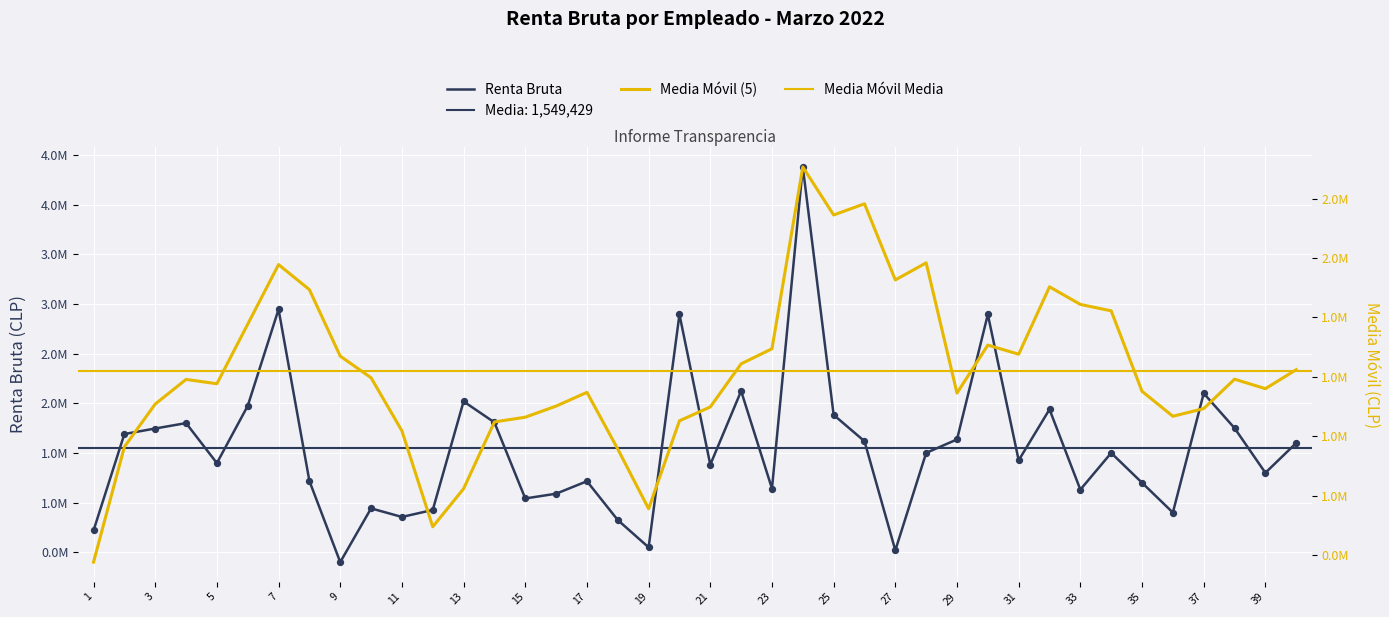

Between 3 and 31, which is larger?

3